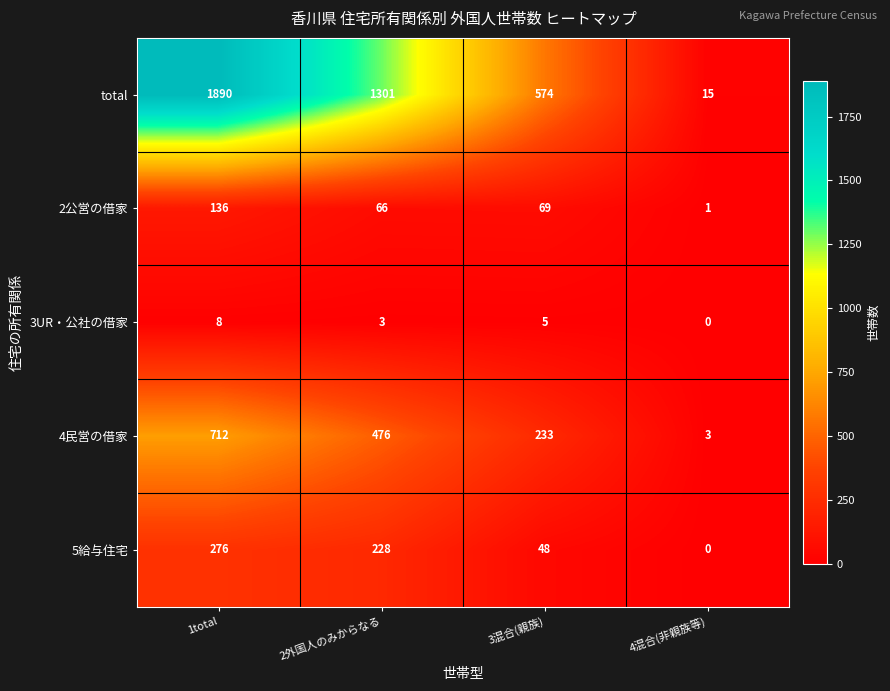

What is the average value of the 2公営の借家 series?

68